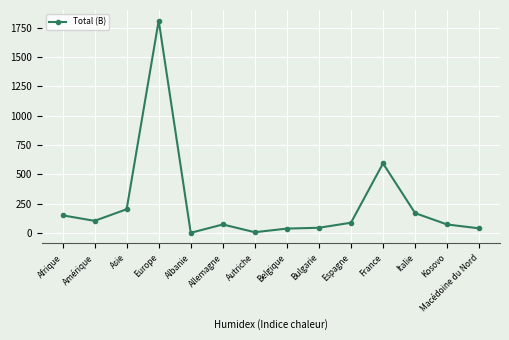

True or false: there are more than 0 points higher than both neighbors.

True